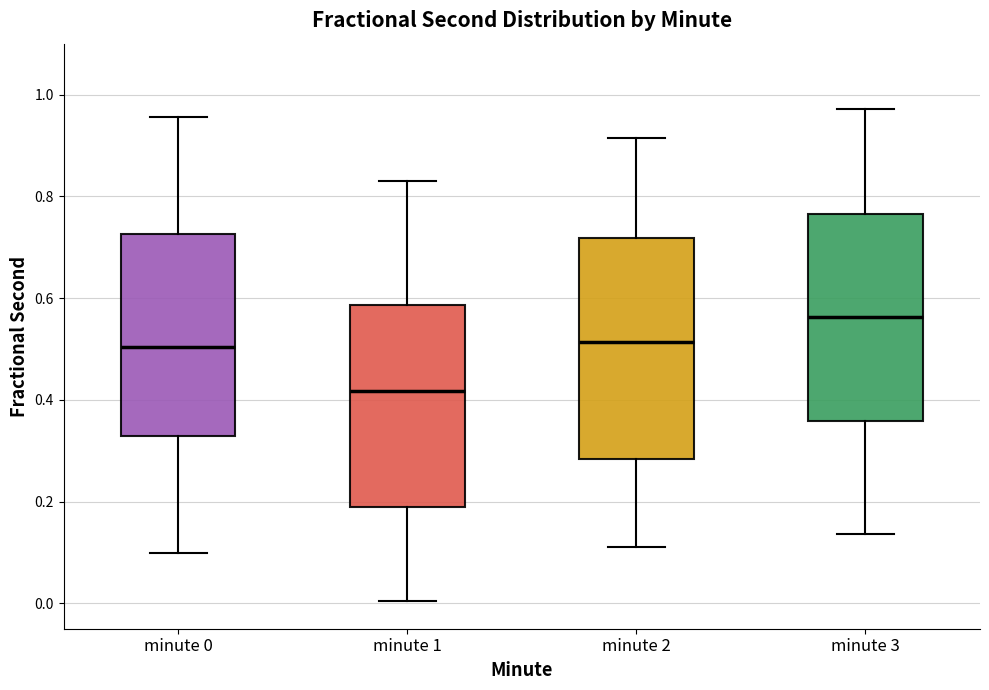

Reading left to right, transcribe this box plot: for each box, give where its median line is, the range the box spans, and where its two whiskers end, as read against the y-axis. The values are not printed on the chart, so give them approximately, as read against the axis.

minute 0: median 0.50, box 0.32 to 0.72, whiskers 0.10 to 0.96
minute 1: median 0.42, box 0.18 to 0.58, whiskers 0.00 to 0.82
minute 2: median 0.52, box 0.28 to 0.72, whiskers 0.12 to 0.92
minute 3: median 0.56, box 0.36 to 0.76, whiskers 0.14 to 0.98